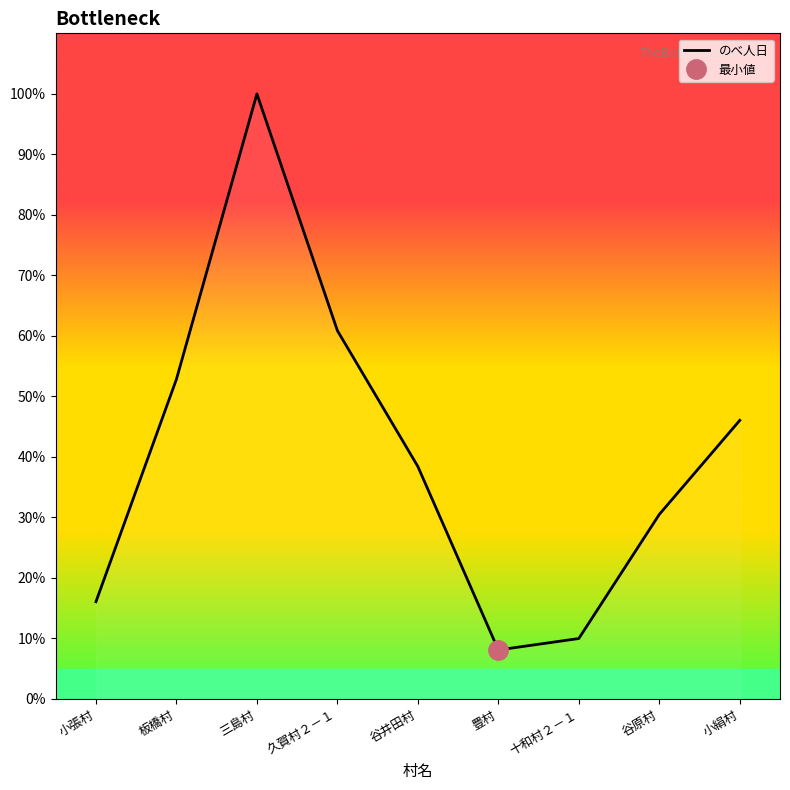

Where is the data nearest to the value 54?

板橋村